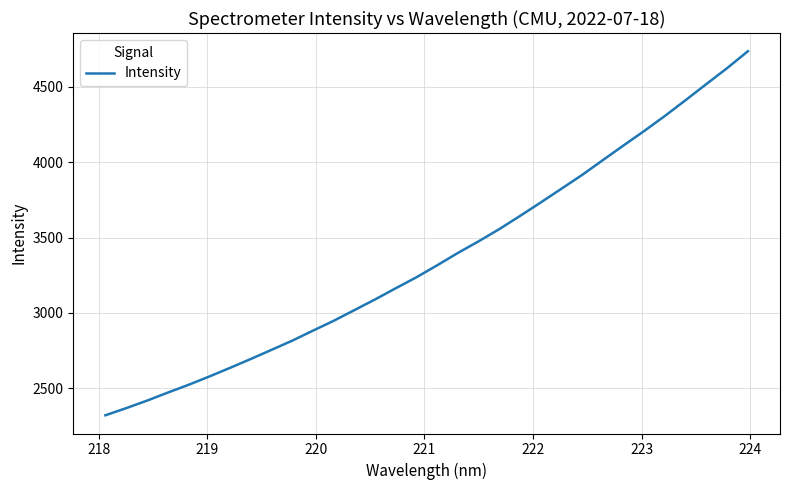

What is the greatest value displayed?

4736.3